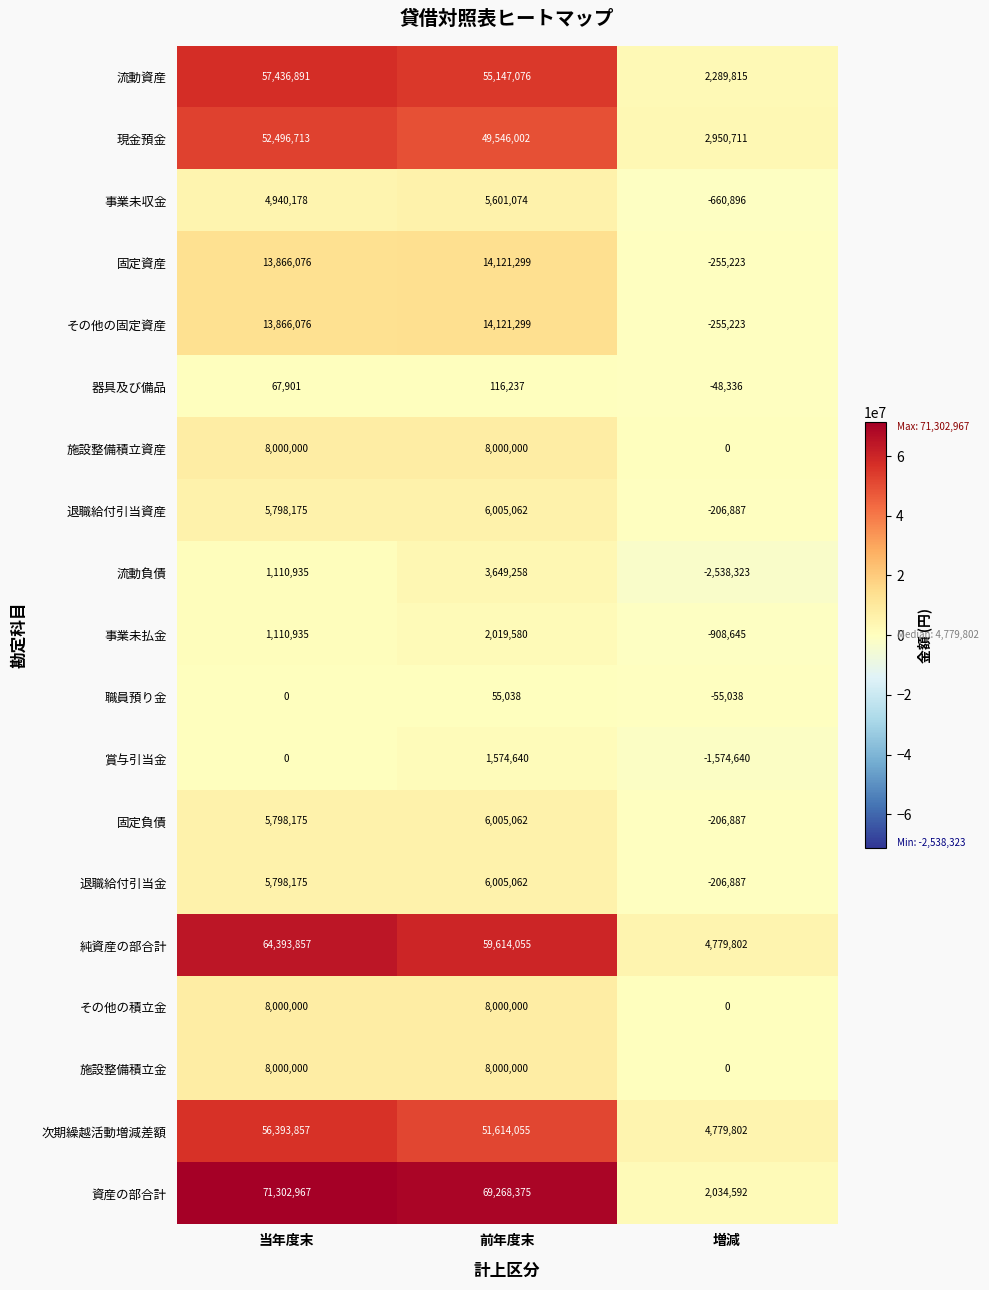

At how many categories does at least one series exceed 12903288?

2